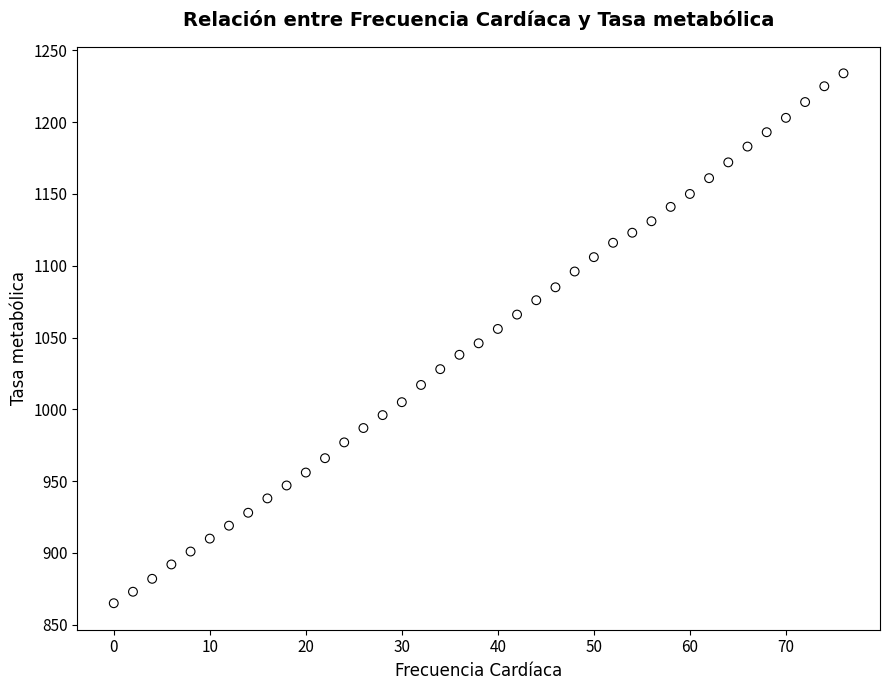

What is the range of Y values (max minus min)?

369